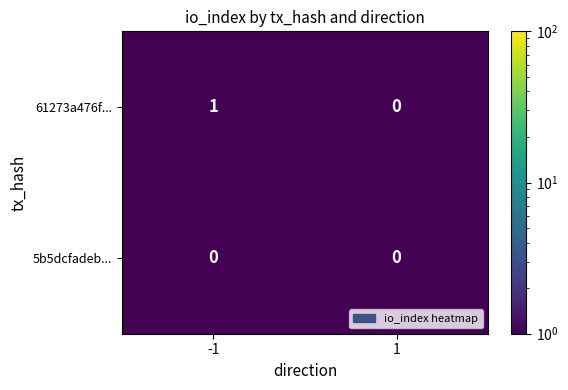

True or false: 61273a476f... has a value of 0 at 1.

True